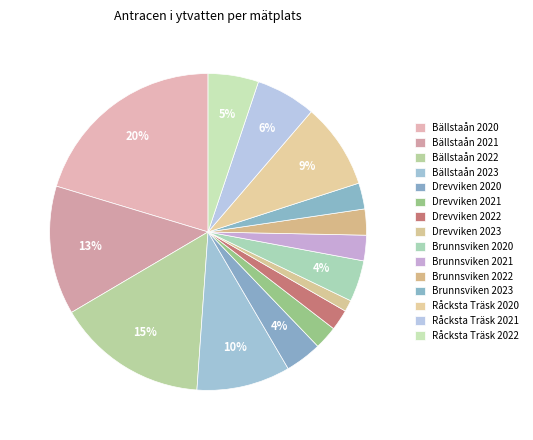

To the nearest percent, what portion does Råcksta Träsk 2021 represent?

6%